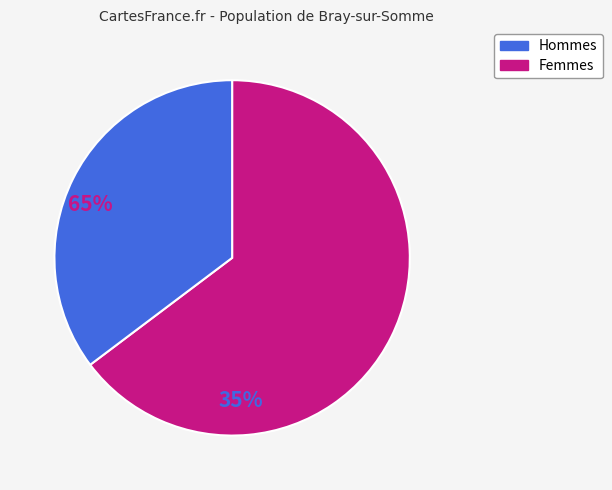

Is there a majority slice in this chart?

Yes